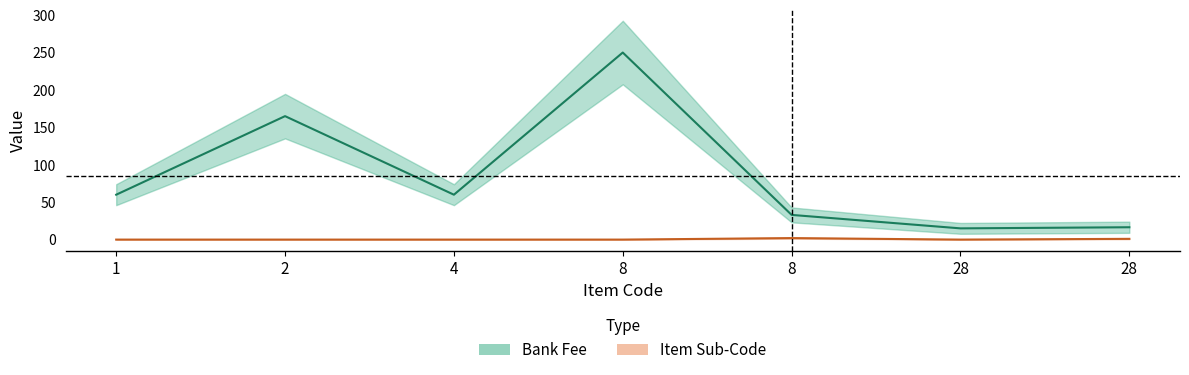

Which series has the largest total across all categories?

Bank Fee